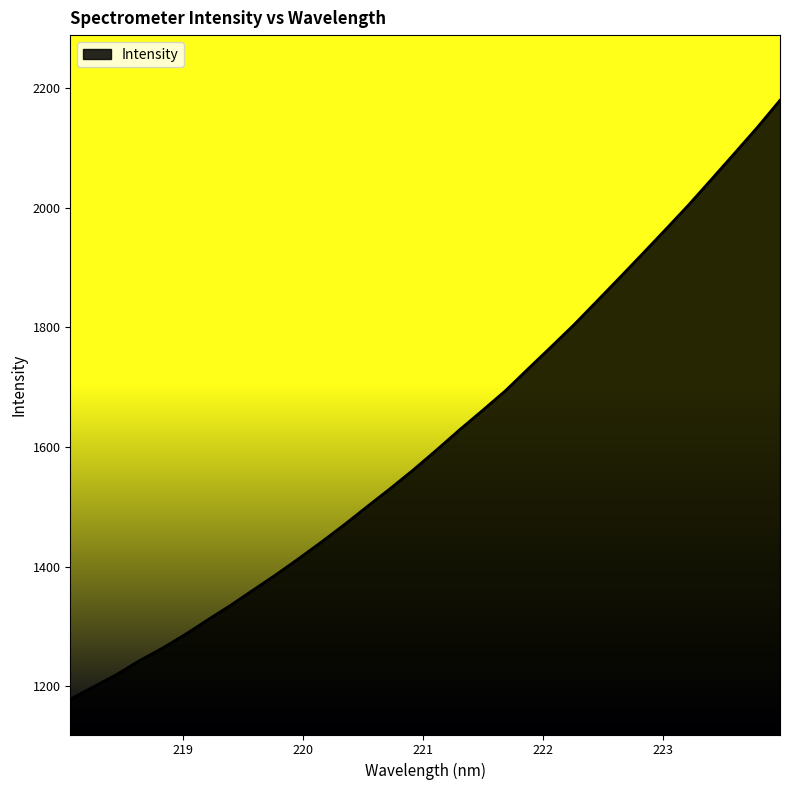

What is the greatest value displayed?

2179.7